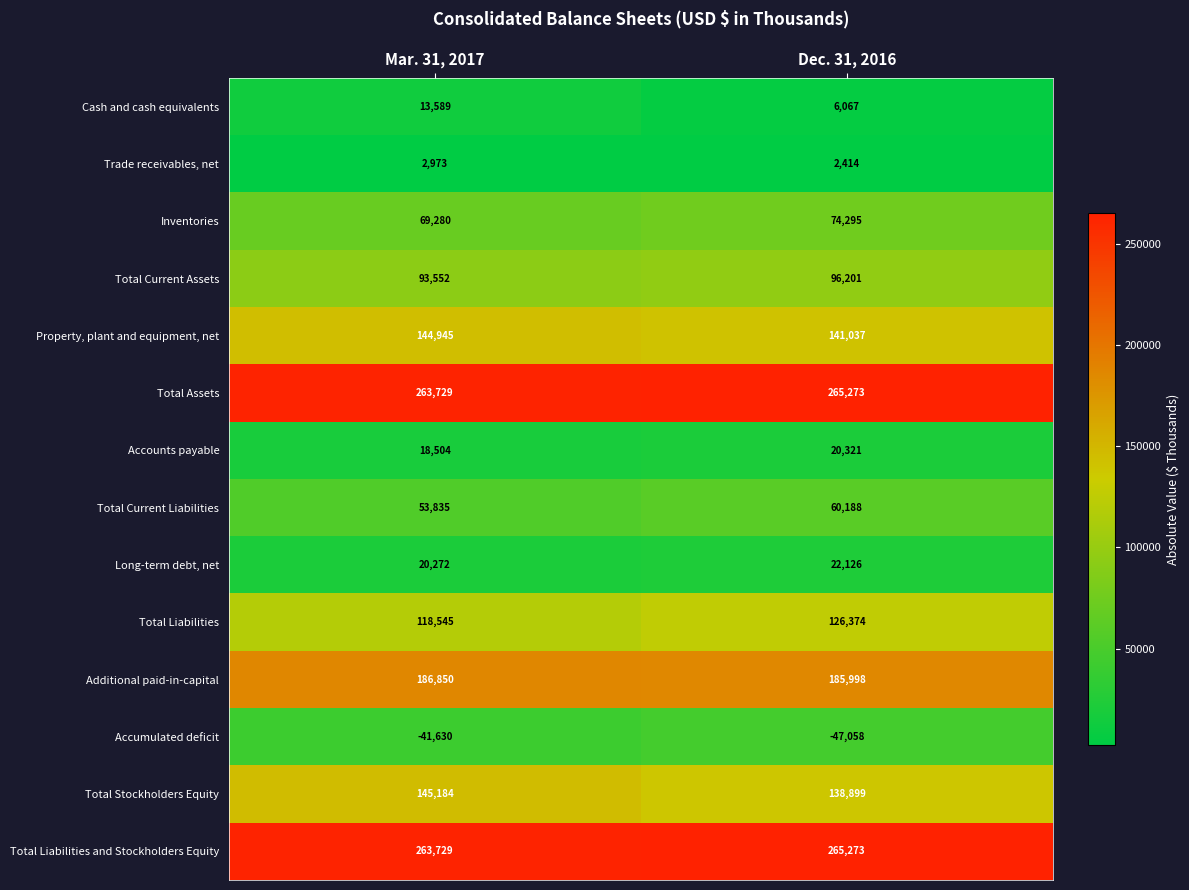

Which series has the largest range (max minus min)?

Total Liabilities